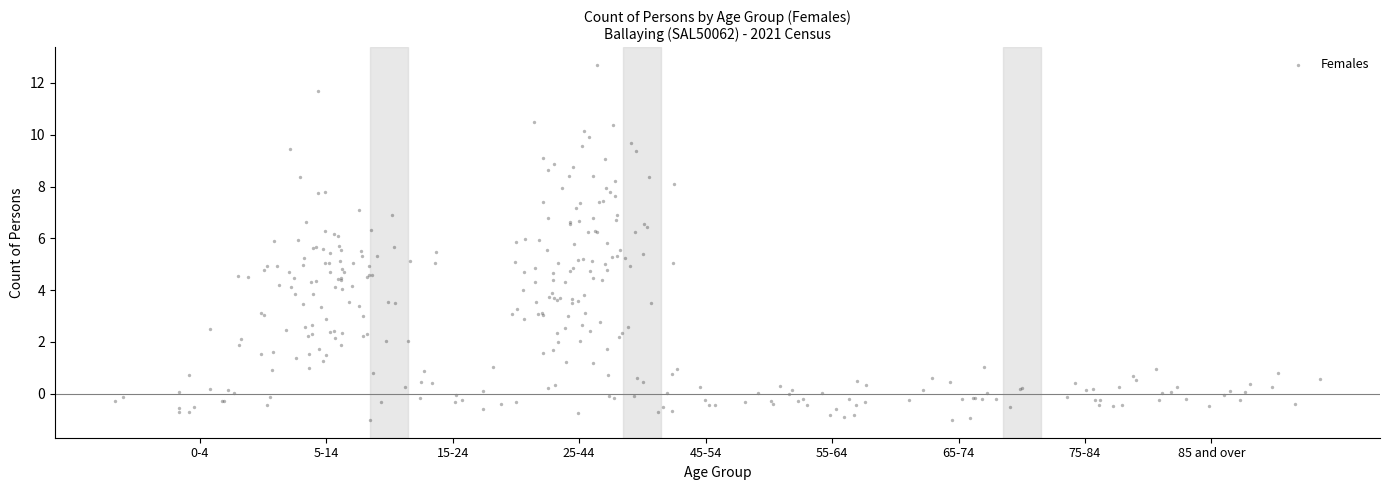

What is the range of X values (max minus min)?

9.5